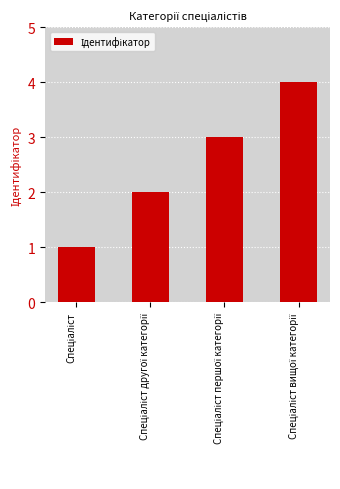

What is the difference between the maximum and minimum values?

3